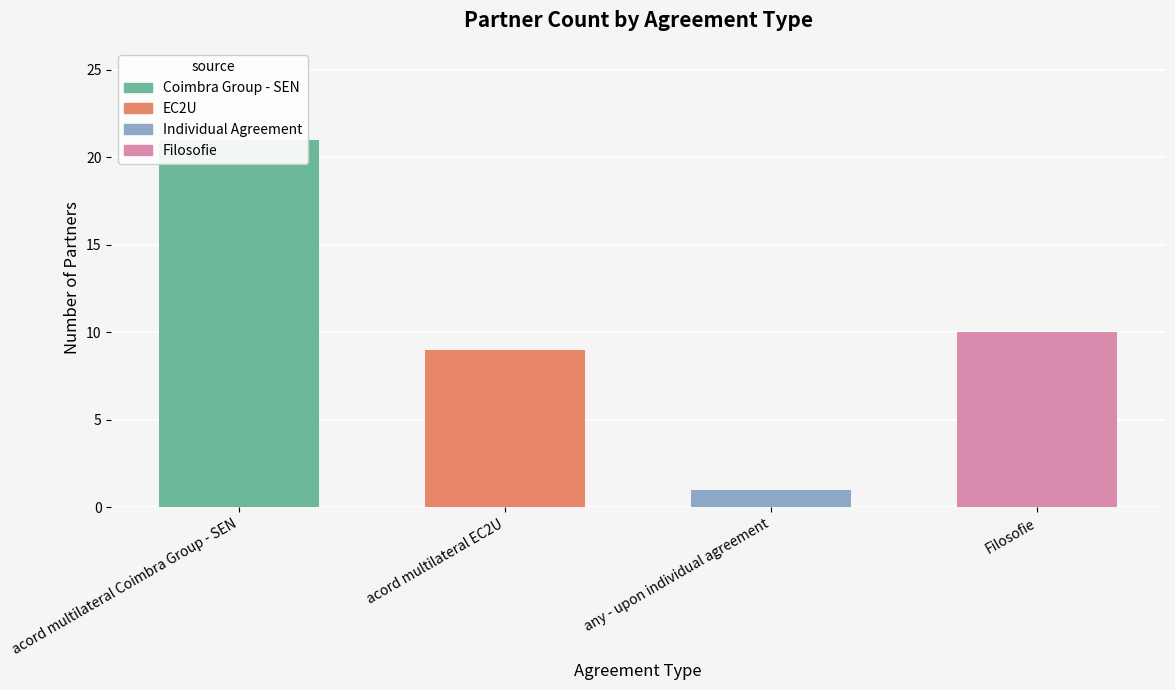

Rank the categories by value from highest to lowest.

acord multilateral Coimbra Group - SEN, Filosofie, acord multilateral EC2U, any - upon individual agreement